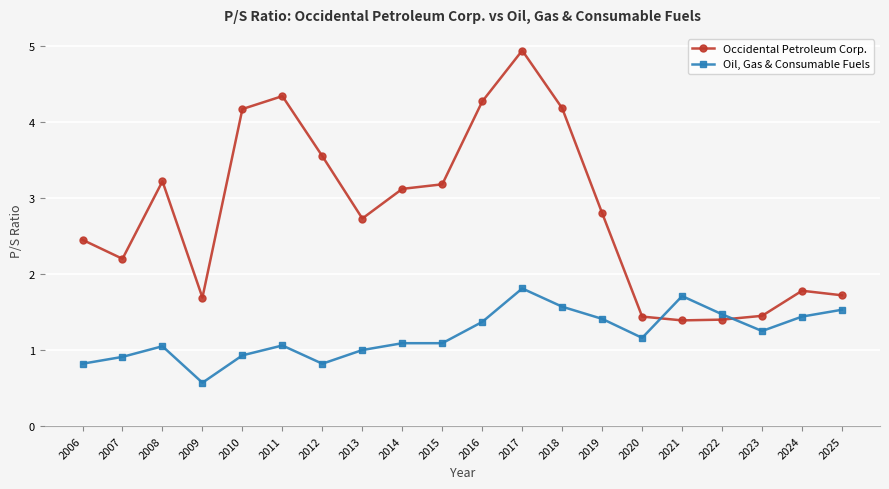

How many interior local peaks does the Occidental Petroleum Corp. series have?

4